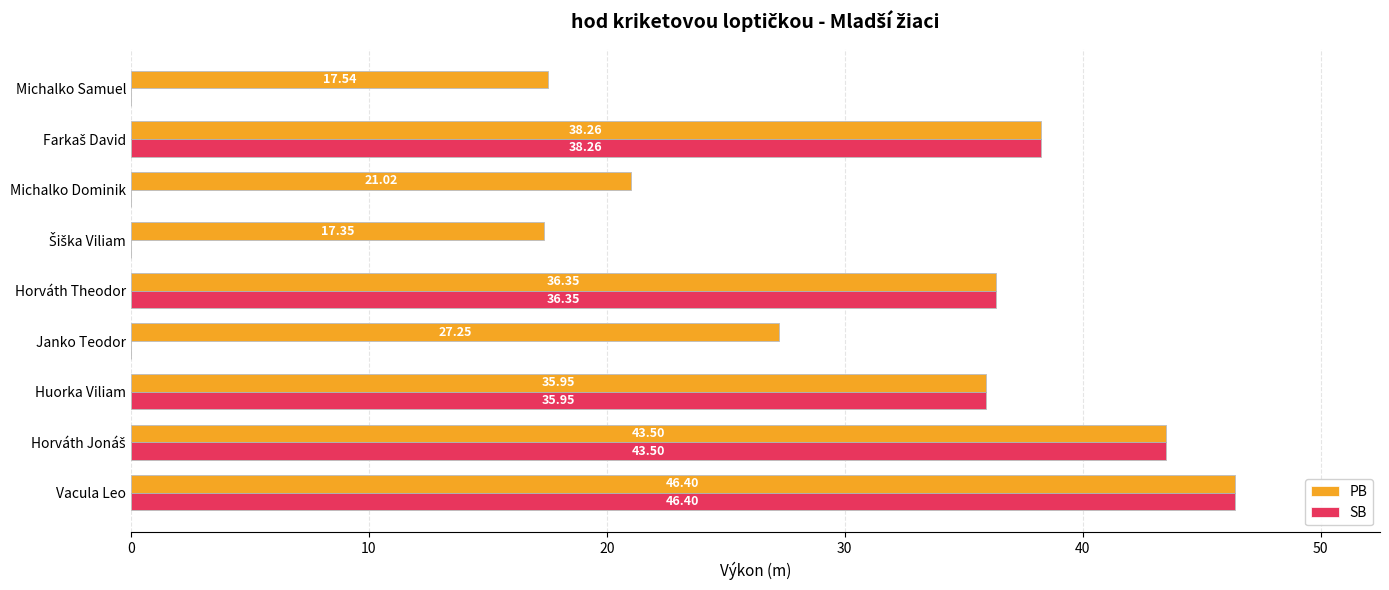

Which series has the largest total across all categories?

PB